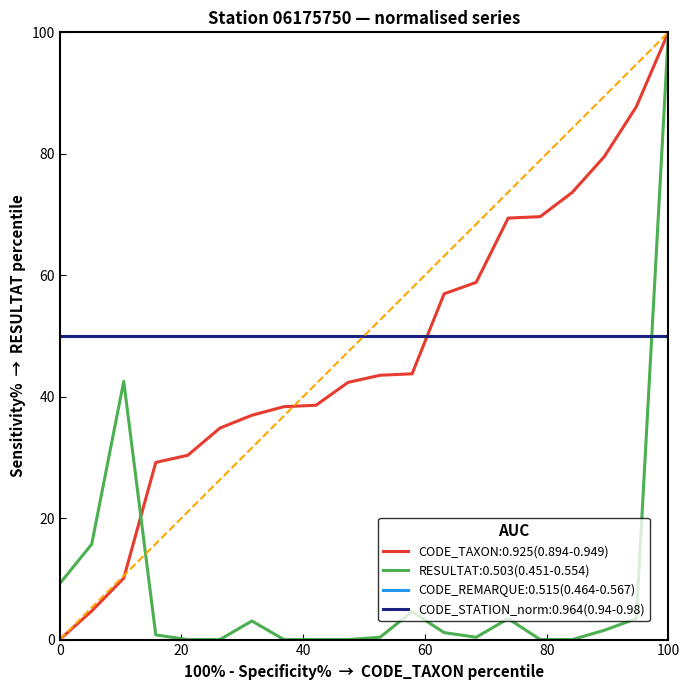

Is this an area chart (filled region under the line)?

No